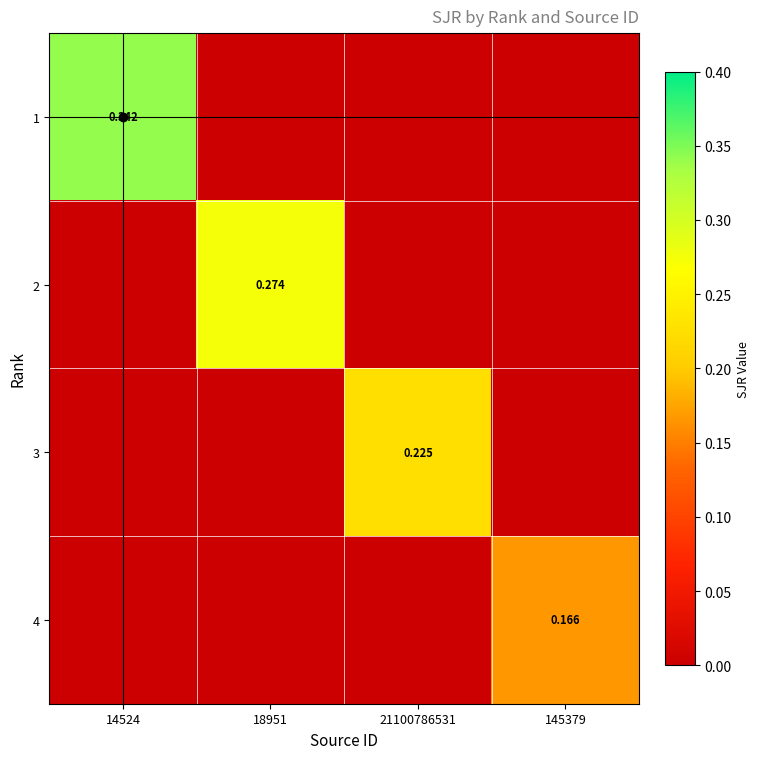

Which category has the lowest value across all series?

18951